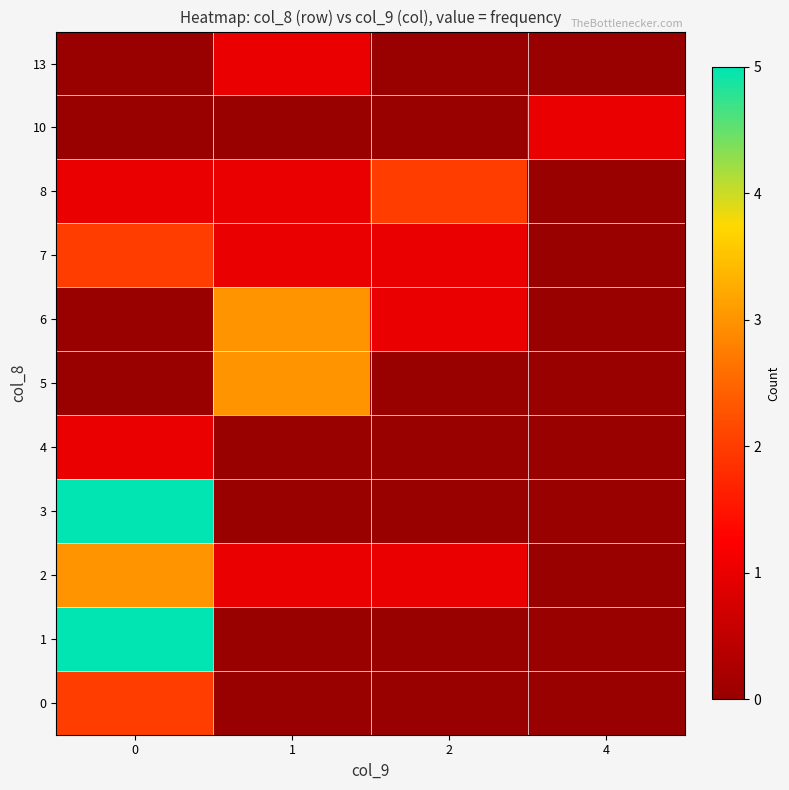

Which series changed the most between 1 and 2?

5